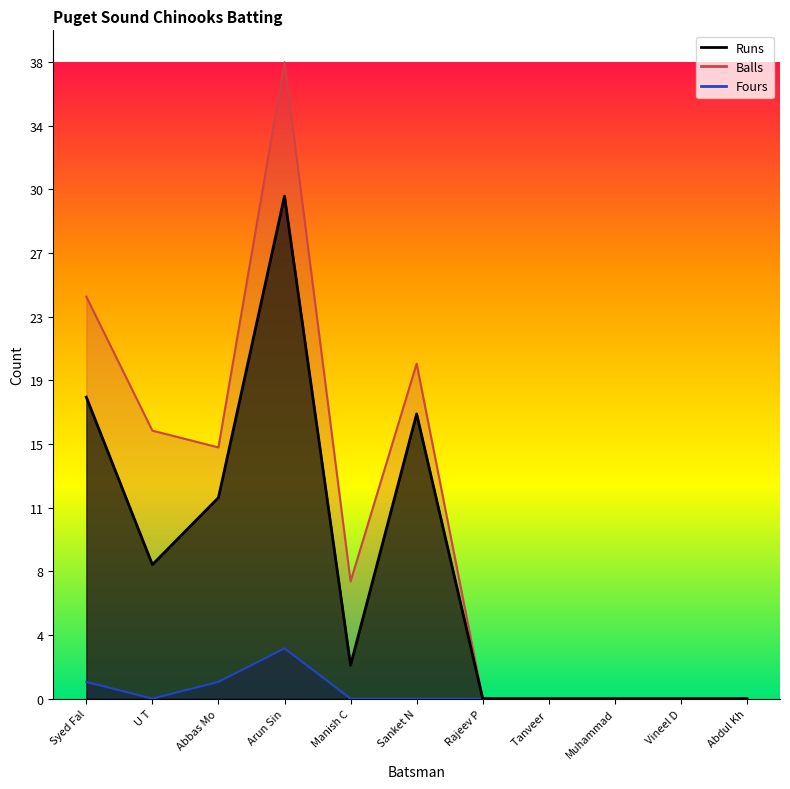

True or false: Fours and Runs cross at least once.

False